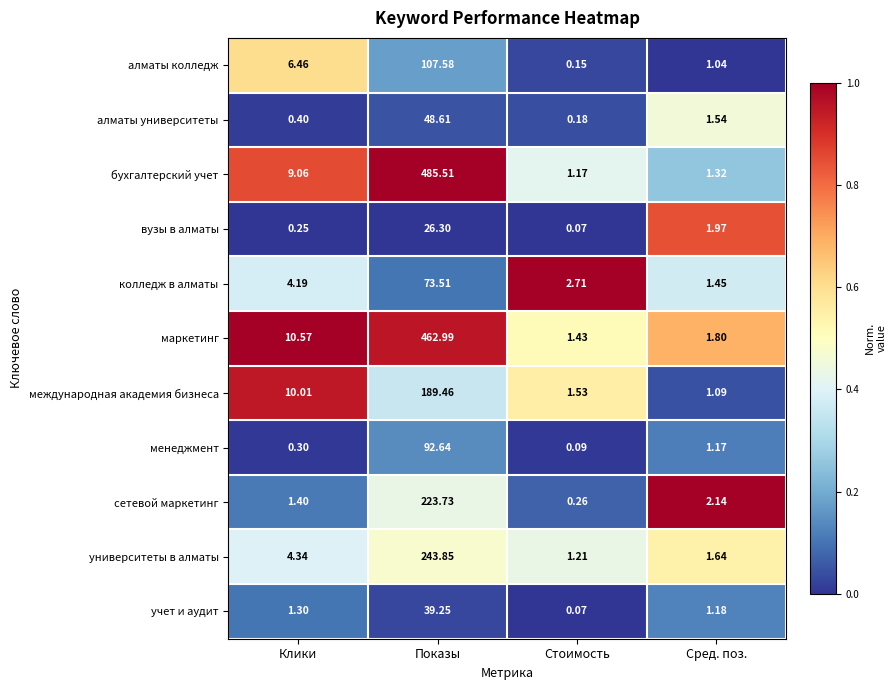

Where does the вузы в алматы series first go above 1?

Показы